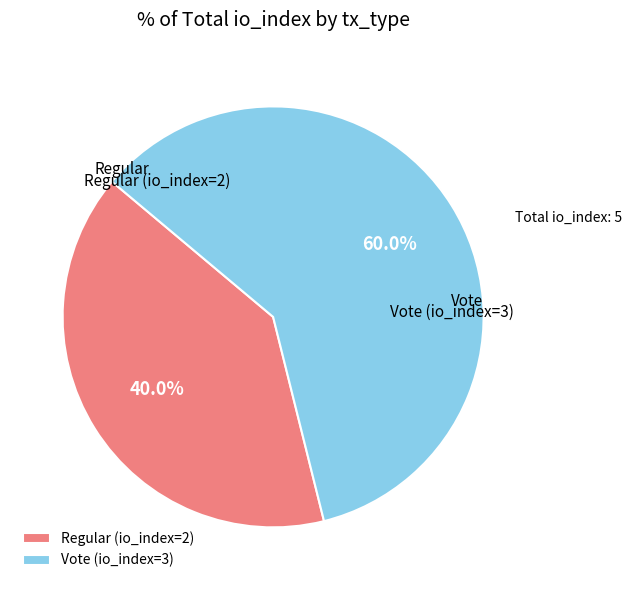

Is it true that Vote (io_index=3) is 60% of the pie?

True